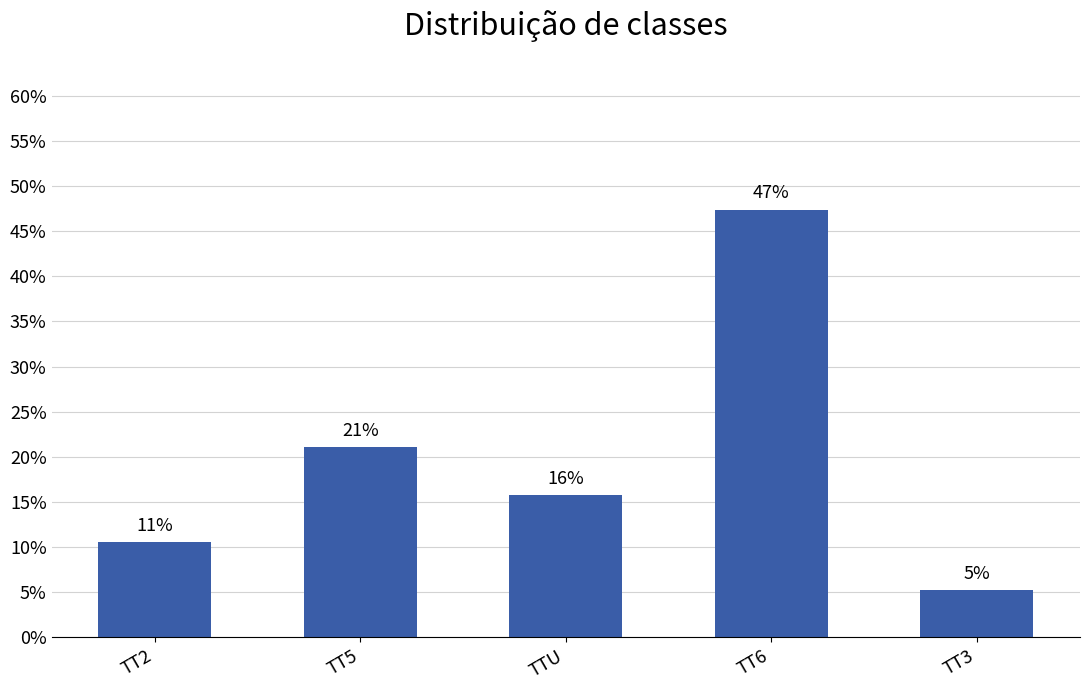

The value at TT2 is 0.1. True or false?

True